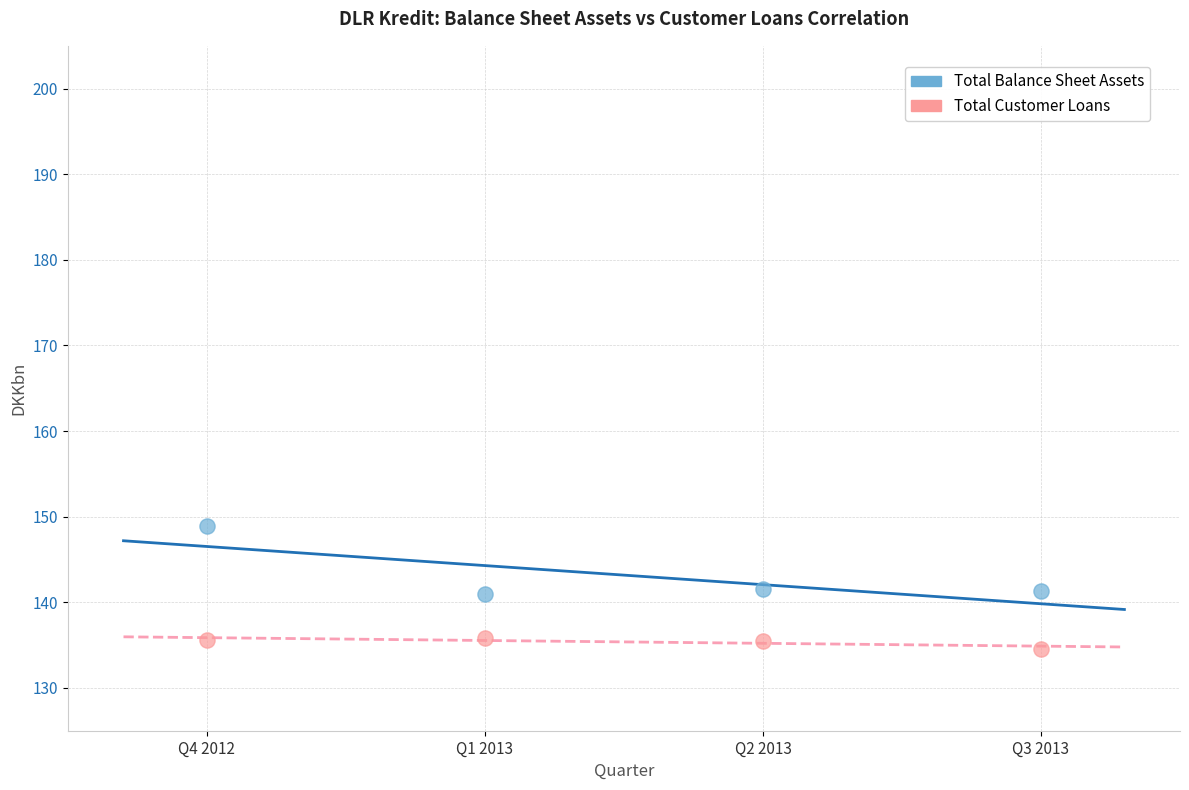

Which series has the largest Y range (max minus min)?

Total Balance Sheet Assets